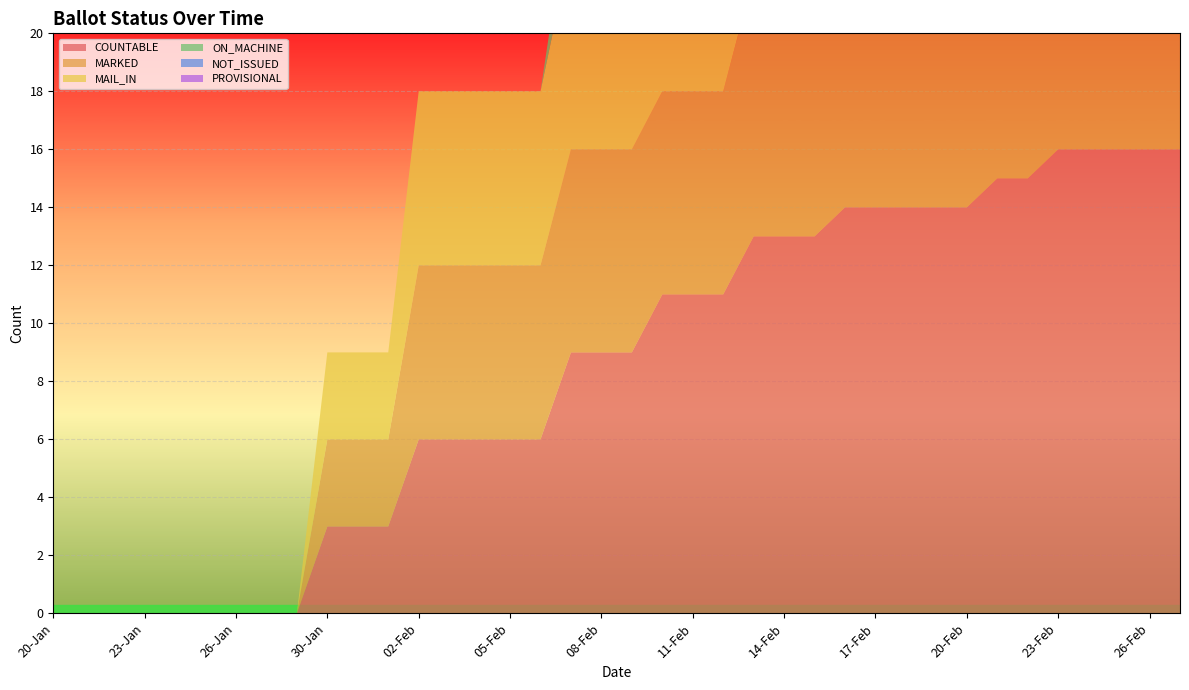

Reading left to right, extract all data points from this chart.

COUNTABLE: 0	0	0	0	0	0	0	0	0	3	3	3	6	6	6	6	6	9	9	9	11	11	11	13	13	13	14	14	14	14	14	15	15	16	16	16	16	16
MARKED: 0	0	0	0	0	0	0	0	0	3	3	3	6	6	6	6	6	7	7	7	7	7	7	9	9	9	9	9	9	9	9	10	10	11	11	11	11	11
MAIL_IN: 0	0	0	0	0	0	0	0	0	3	3	3	6	6	6	6	6	7	7	7	7	7	7	9	9	9	9	9	9	9	9	10	10	11	11	11	11	11
ON_MACHINE: 0	0	0	0	0	0	0	0	0	0	0	0	0	0	0	0	0	2	2	2	4	4	4	4	4	4	5	5	5	5	5	5	5	5	5	5	5	5
NOT_ISSUED: 0	0	0	0	0	0	0	0	0	0	0	0	0	0	0	0	0	0	0	0	0	0	0	0	0	0	0	0	0	0	0	0	0	0	0	0	0	0
PROVISIONAL: 0	0	0	0	0	0	0	0	0	0	0	0	0	0	0	0	0	0	0	0	0	0	0	0	0	0	0	0	0	0	0	0	0	0	0	0	0	0